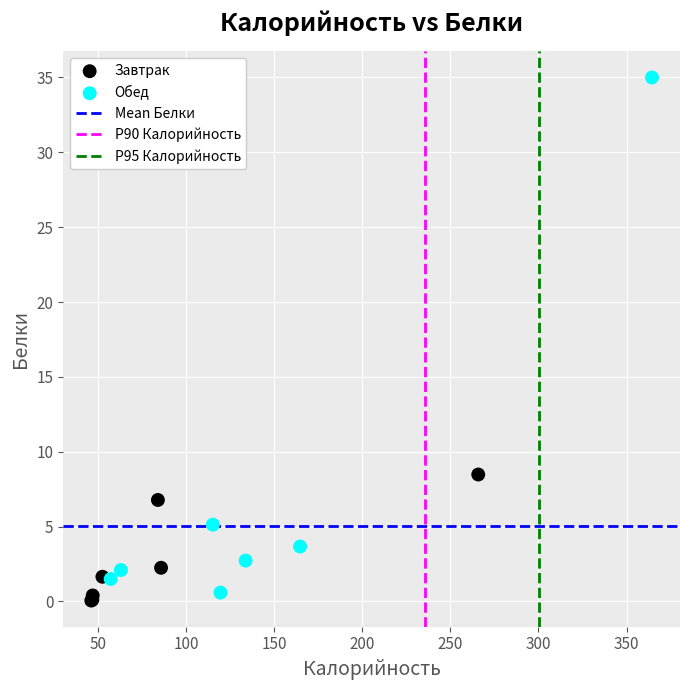

Which series has the largest Y range (max minus min)?

Обед